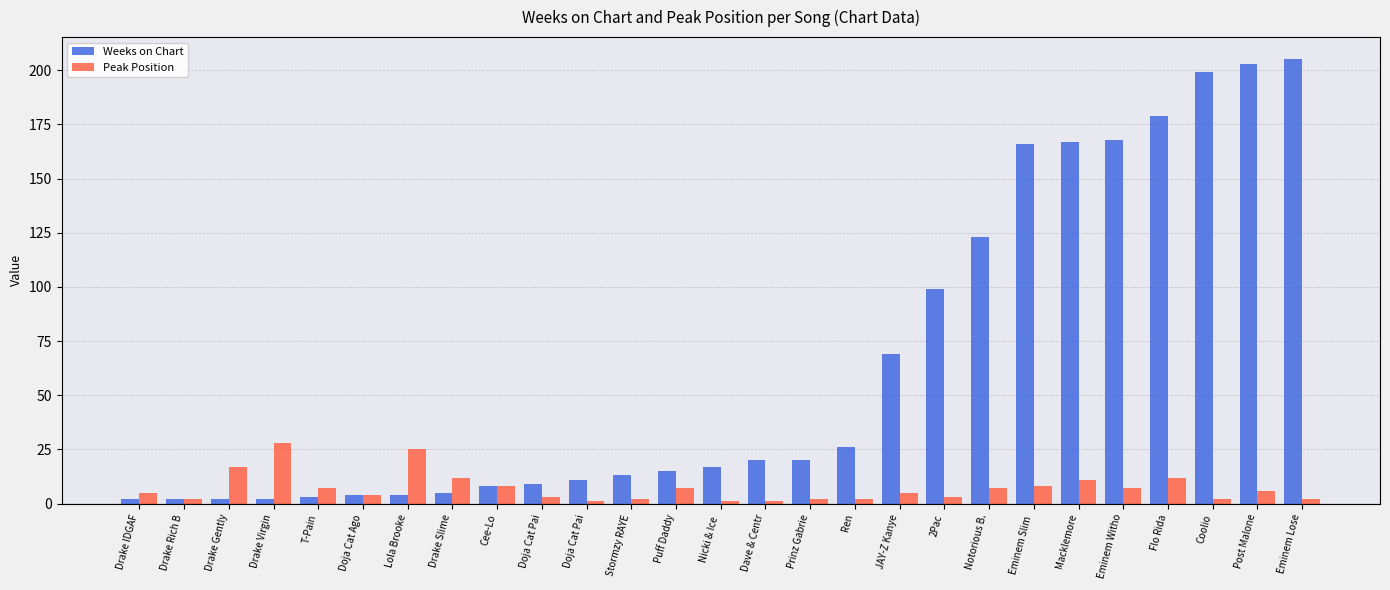

What are all the series names shown in the legend?

Weeks on Chart, Peak Position